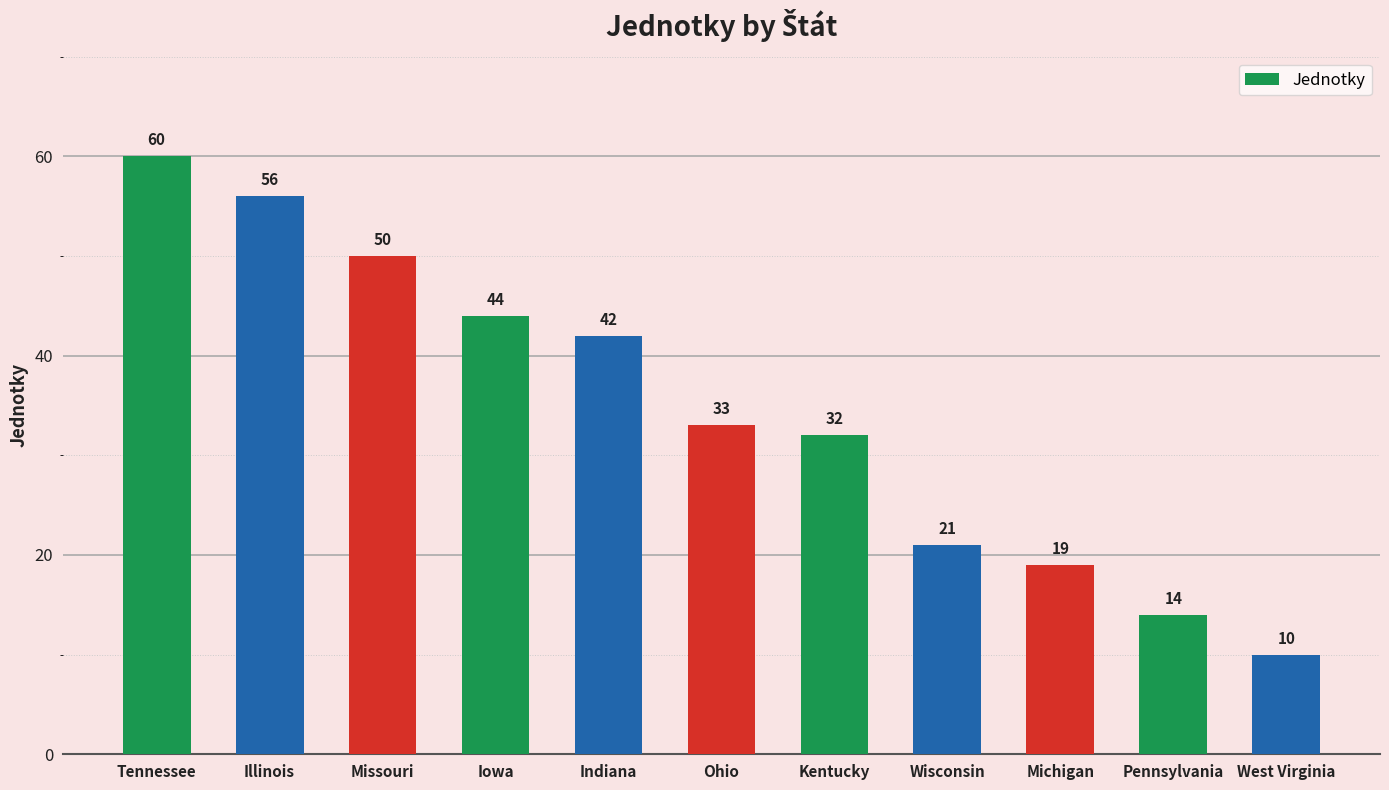

At which category does the chart reach its peak across all series?

Tennessee